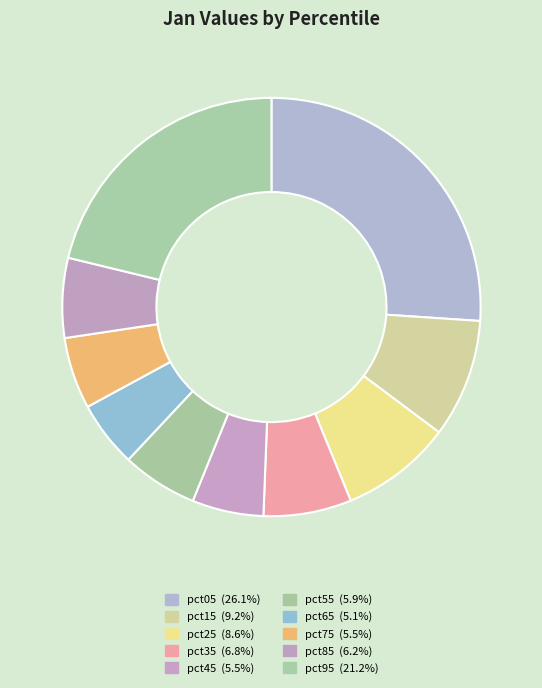

Is the sum of pct65 and pct05 greater than half?

No